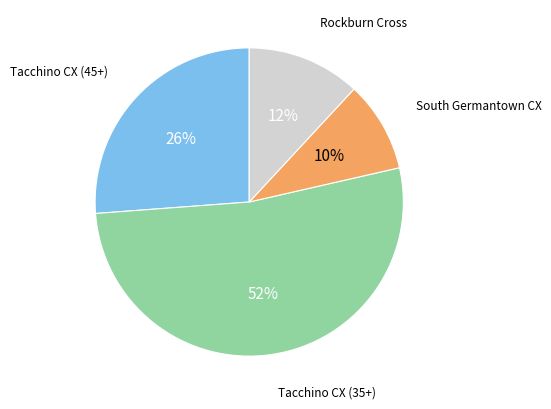

The Rockburn Cross slice represents 4% of the pie. True or false?

False